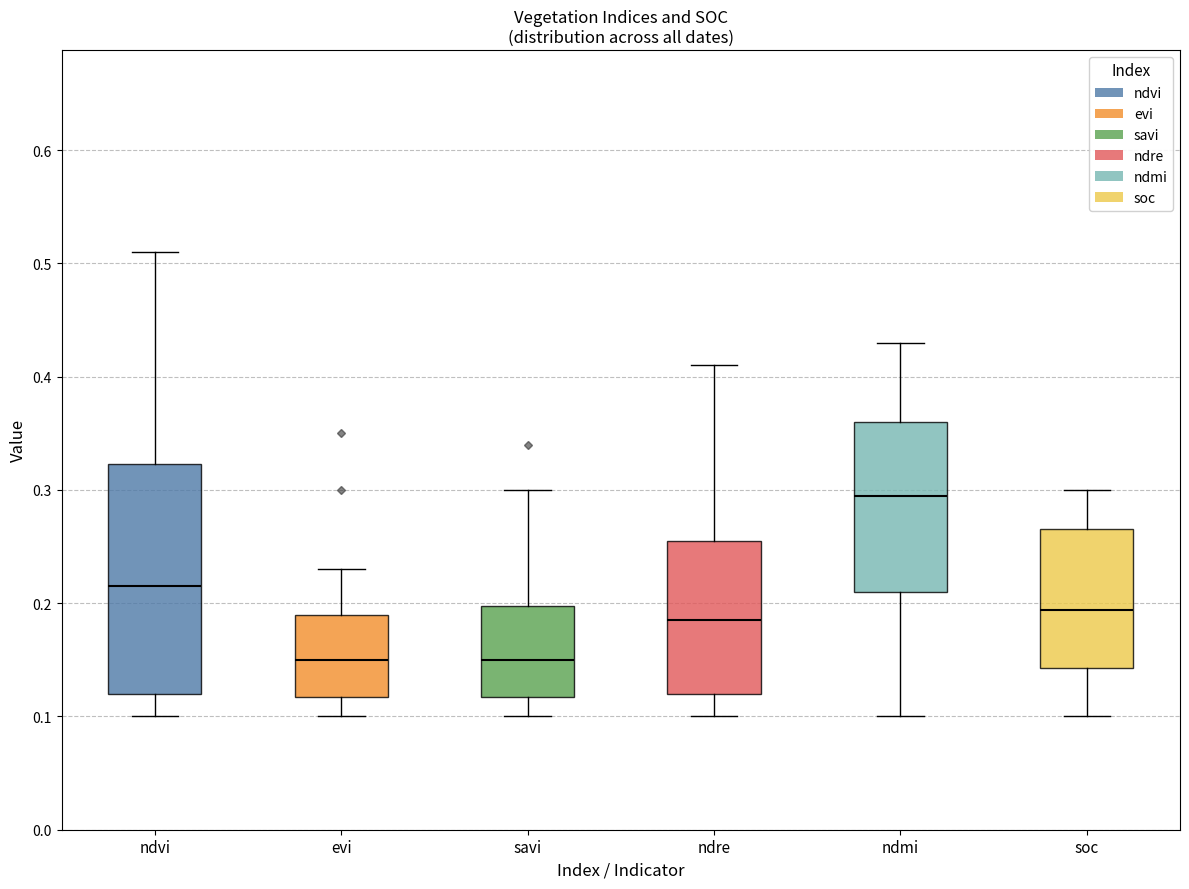

Where does the lower whisker of the box for ndre end on the y-axis? The values are not printed on the chart, so give them approximately, as read against the axis.

0.10